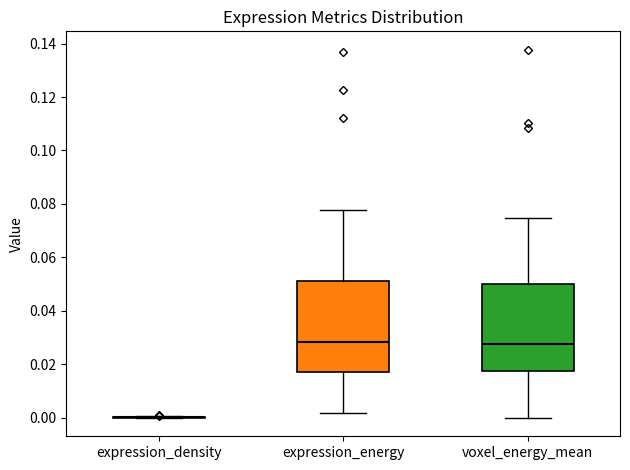

Reading left to right, read every box against the y-axis: the position of its median line, the range the box covers, and the ends of its whiskers. The values are not printed on the chart, so give them approximately, as read against the axis.

expression_density: box collapsed to a line at 0.000, whiskers 0.000 to 0.000
expression_energy: median 0.028, box 0.018 to 0.052, whiskers 0.002 to 0.078
voxel_energy_mean: median 0.028, box 0.018 to 0.050, whiskers 0.000 to 0.074